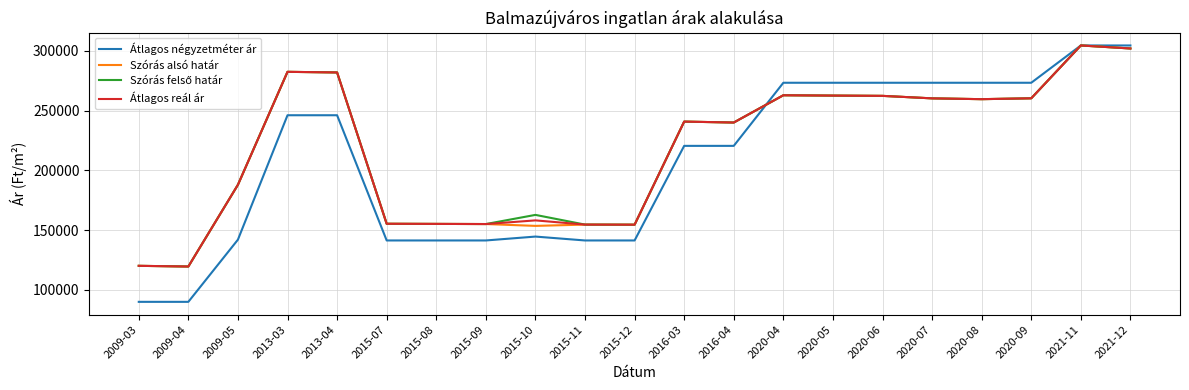

The value of Átlagos reál ár at 2015-07 is 248722. True or false?

False